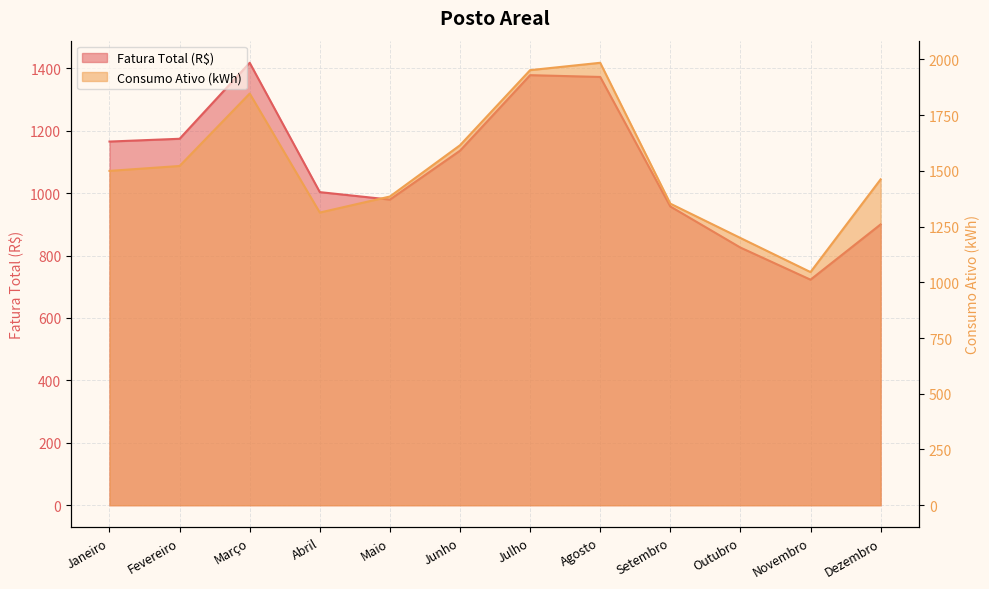

Which series has the widest spread of values?

Consumo Ativo (kWh)